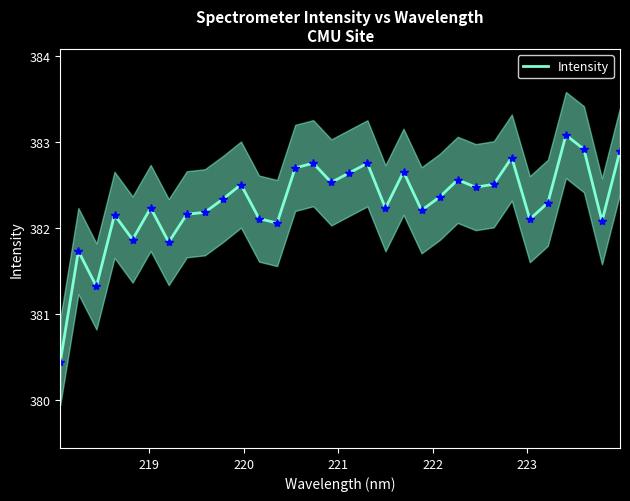

What is the minimum value for Intensity?

380.4